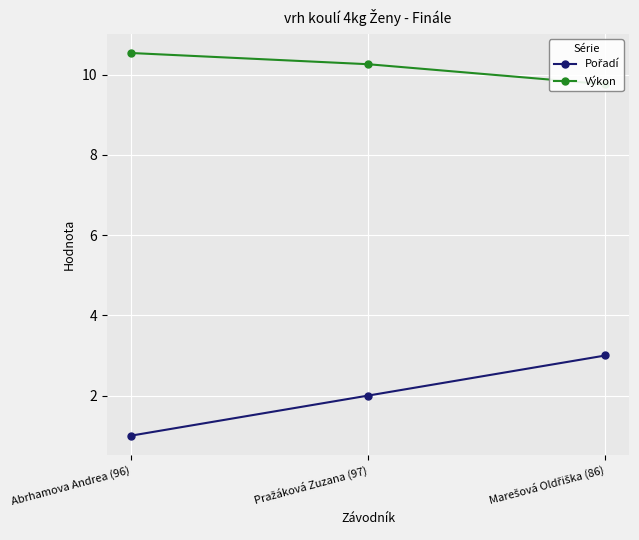

How many values in the Výkon series exceed 10?

2